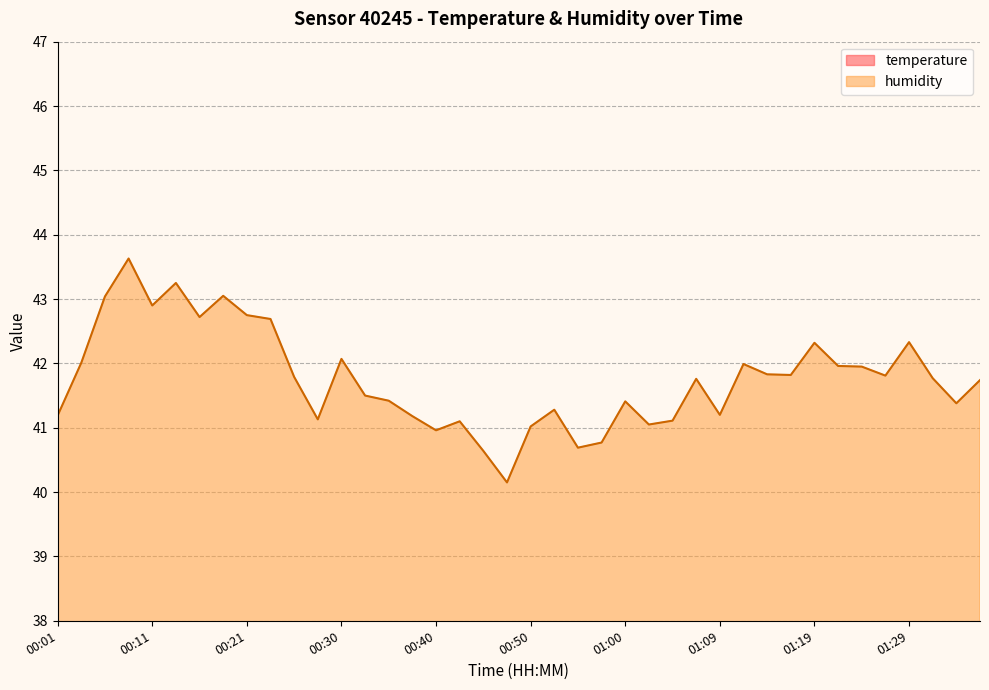

What is the total value across all series at 00:38?

65.7